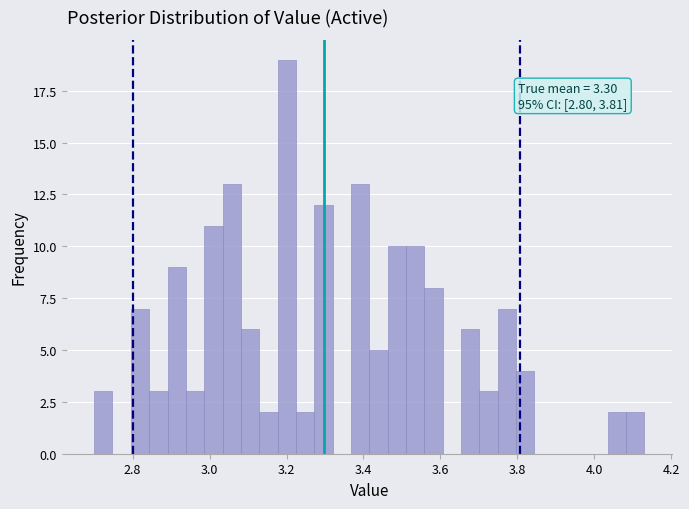

Read against the x-axis, roughly where is the centre of the tallest bar?

3.20